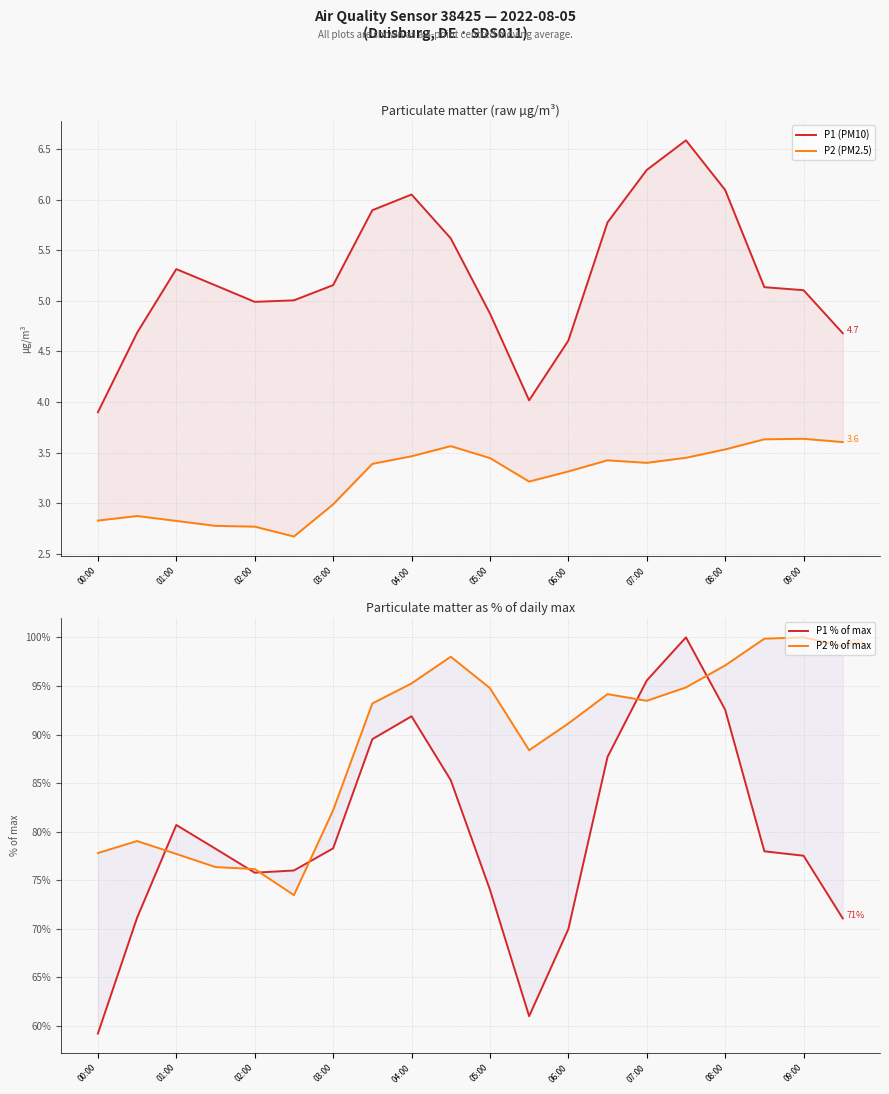

True or false: P1 (PM10) and P2 % of max intersect in this chart.

False